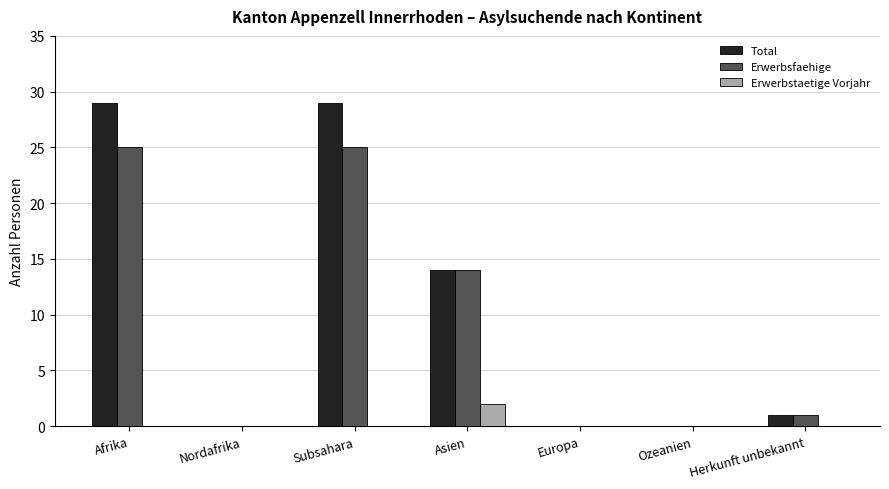

What are all the series names shown in the legend?

Total, Erwerbsfaehige, Erwerbstaetige Vorjahr